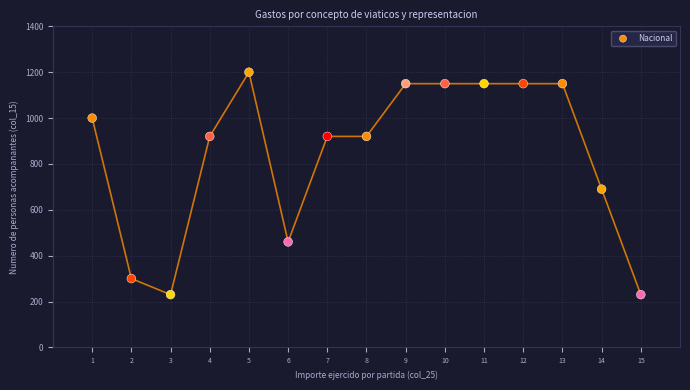

What Y value in the scatter plot is closest to 715?

690